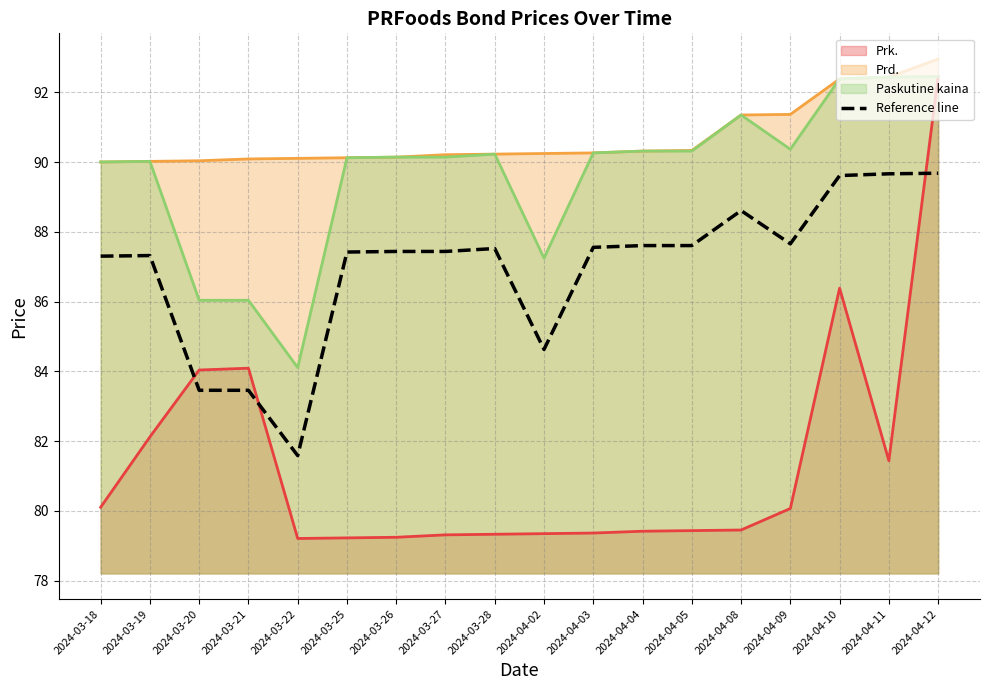

How many categories are shown in the chart?

18